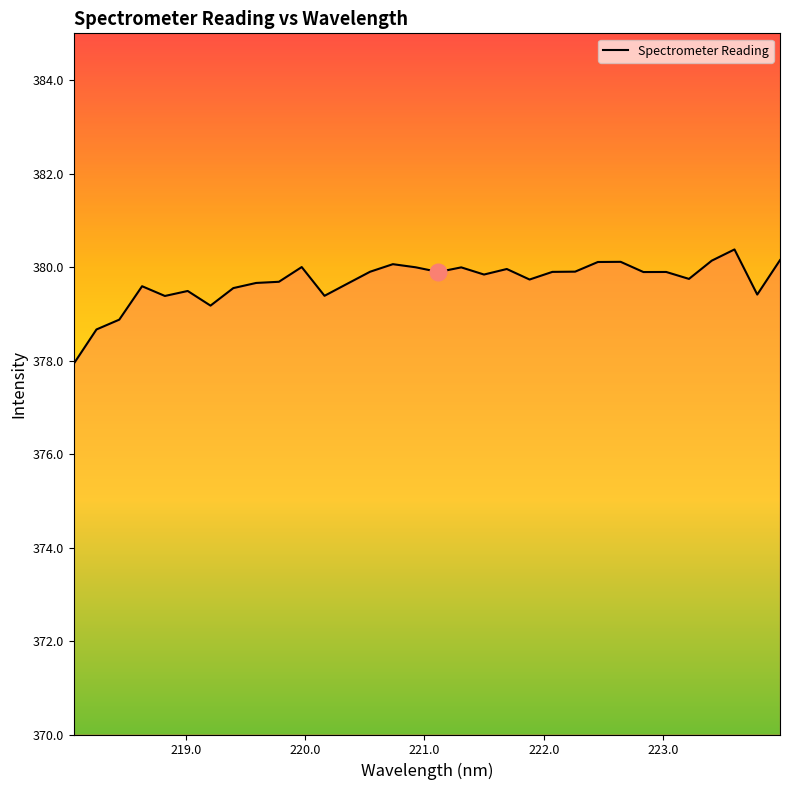

What is the minimum value shown in the chart?

377.9